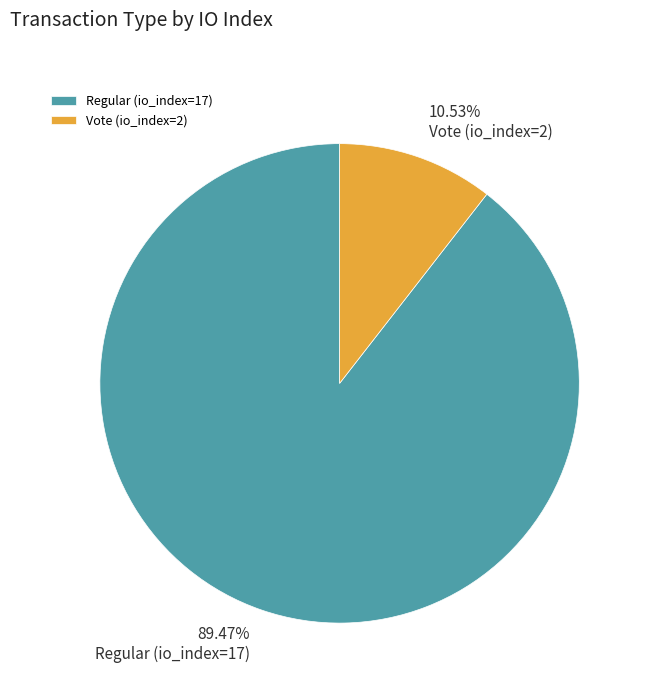

The Regular (io_index=17) slice represents 89% of the pie. True or false?

True